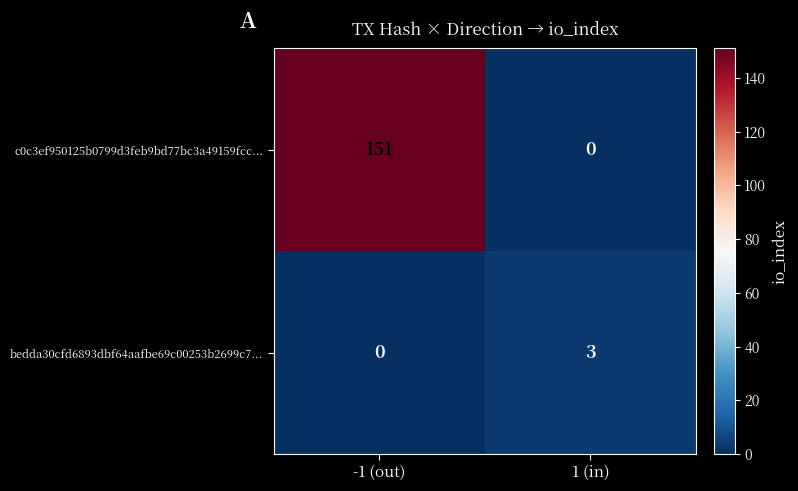

Reading left to right, transcribe all the data shown in this chart.

c0c3ef950125b0799d3feb9bd77bc3a49159fcc...: -1 (out)=151	1 (in)=0
bedda30cfd6893dbf64aafbe69c00253b2699c7...: -1 (out)=0	1 (in)=3